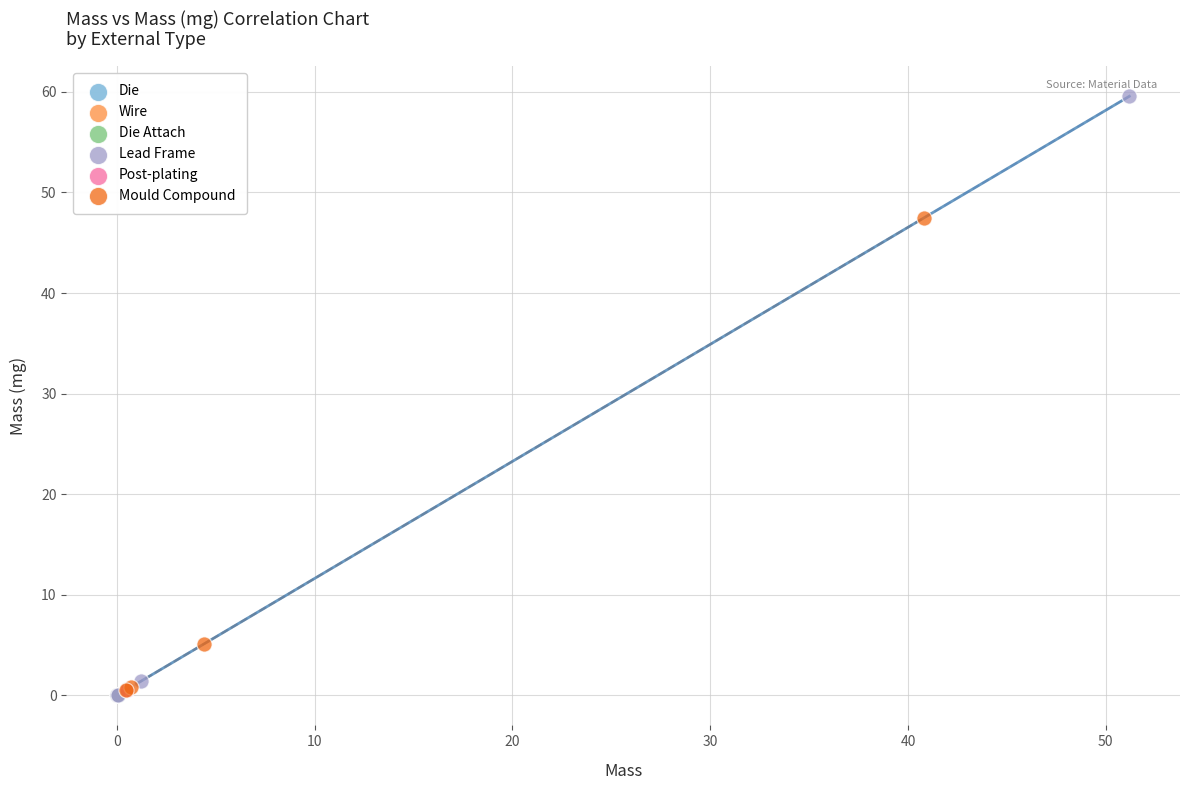

What are all the series names shown in the legend?

Die, Wire, Die Attach, Lead Frame, Post-plating, Mould Compound